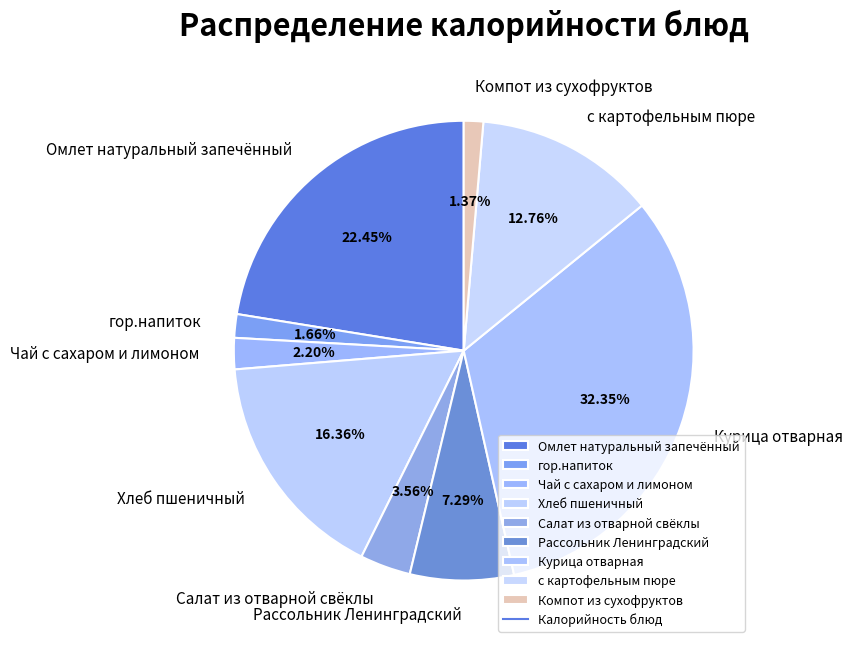

How many slices are in this pie chart?

9